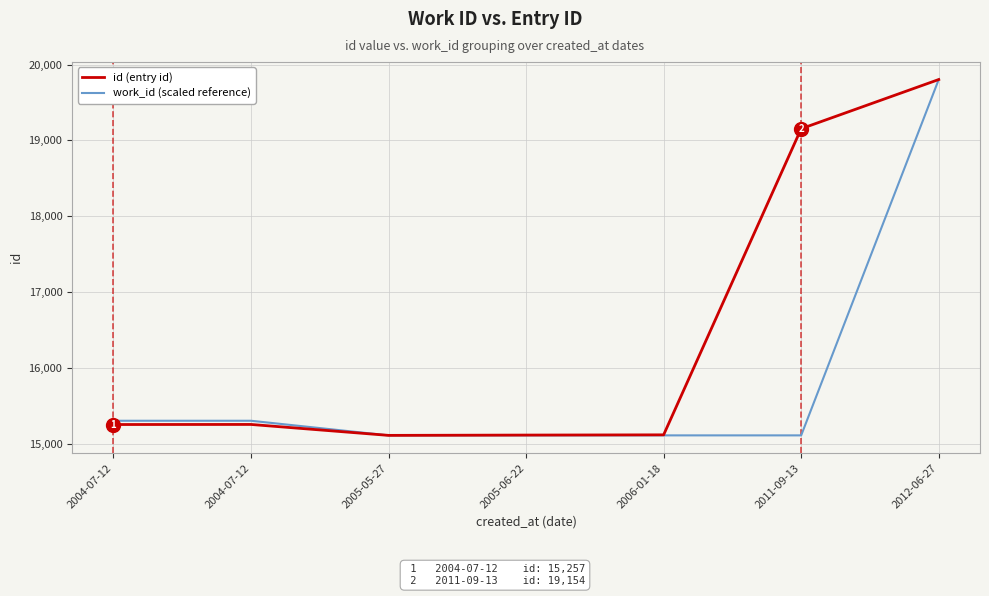

At which category does the chart reach its minimum across all series?

2005-05-27